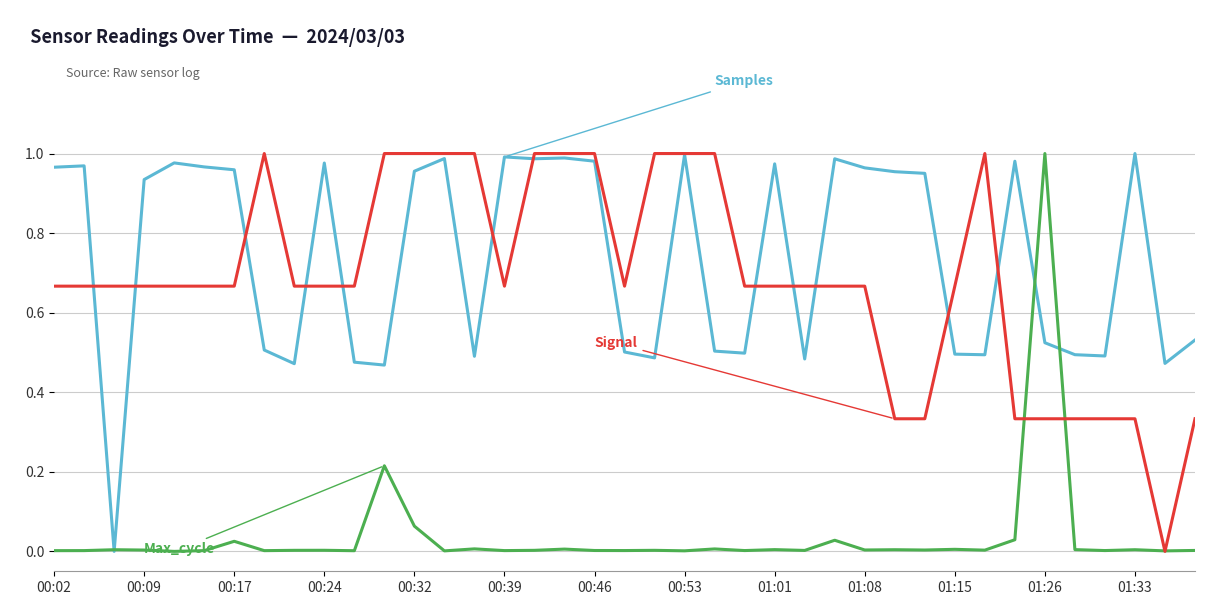

True or false: Signal has a value of 0.7 at 01:15.

True